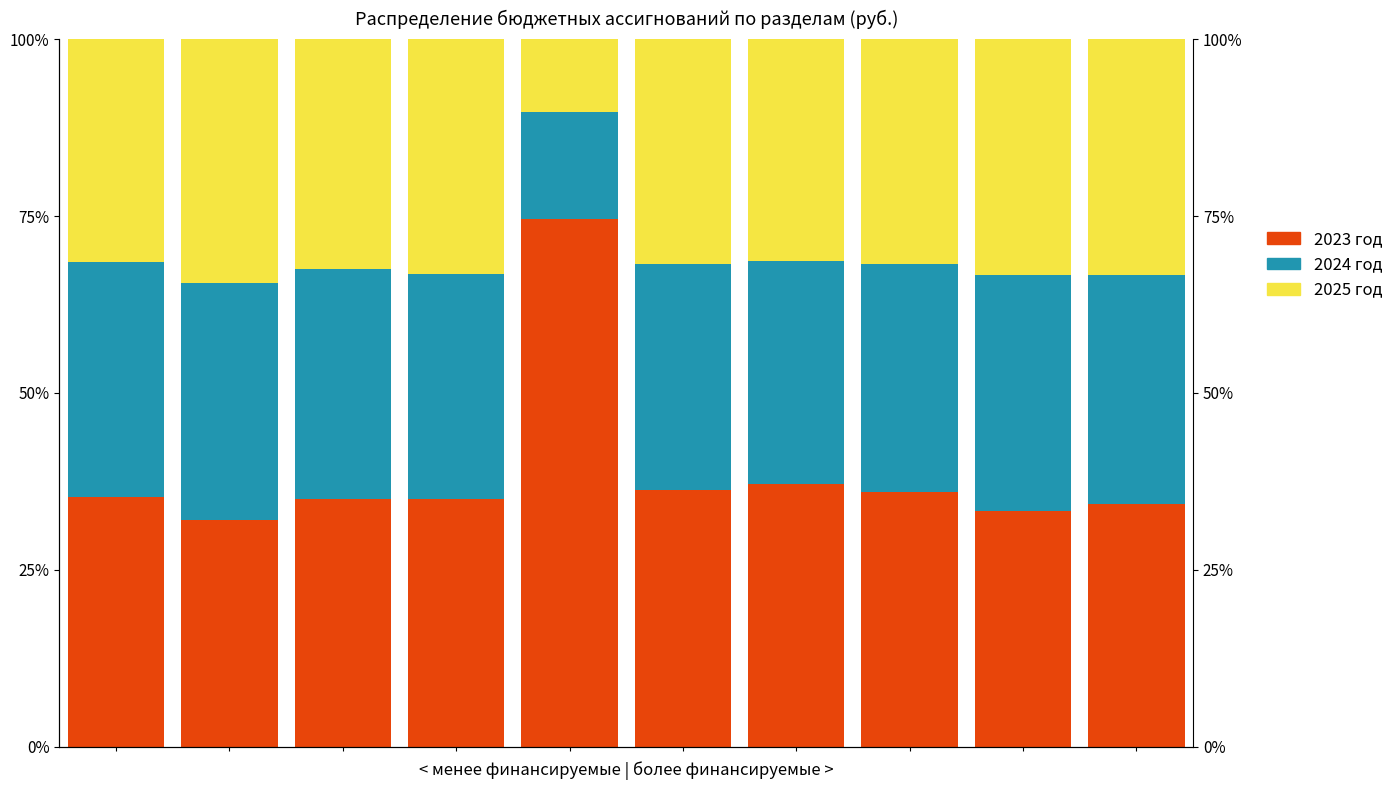

Which series changed the most between 3 and 7?

2025 год